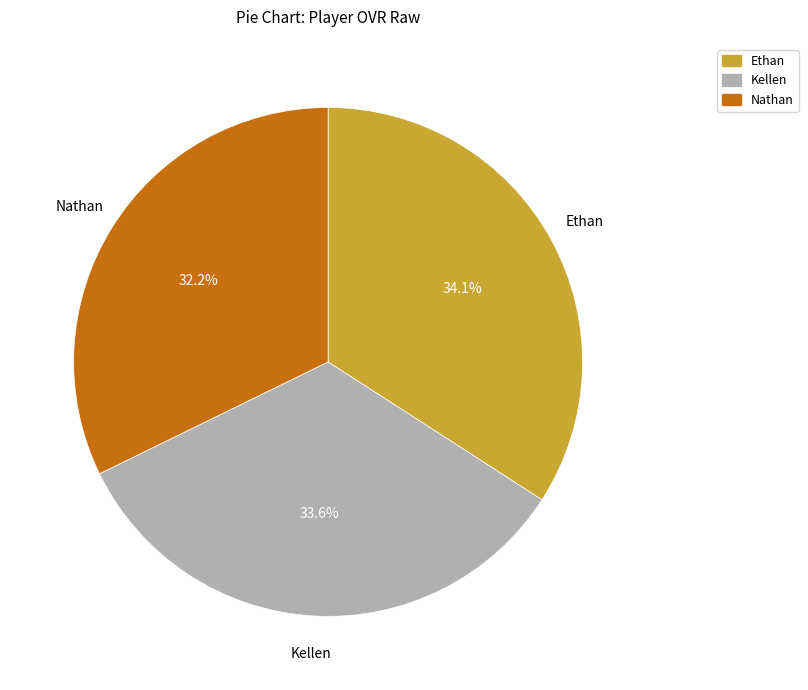

To the nearest percent, what percentage of the pie is Ethan?

34%